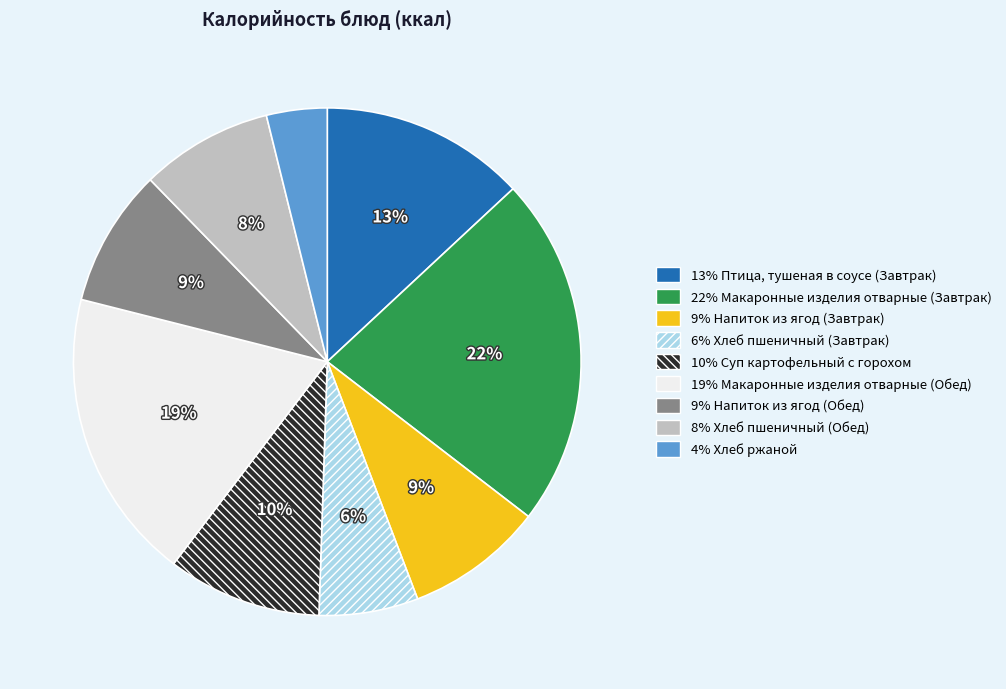

Is there a majority slice in this chart?

No